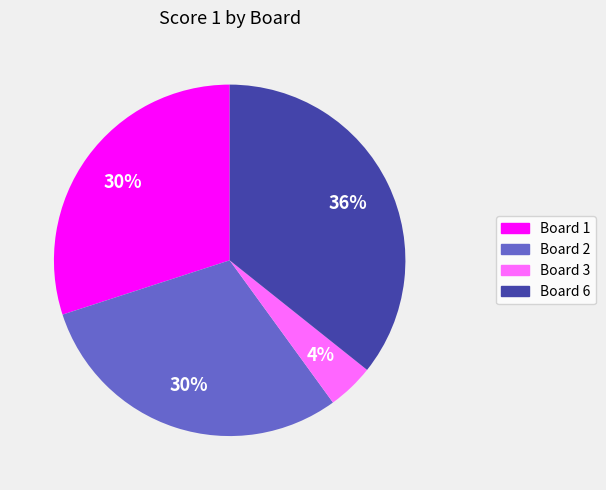

To the nearest percent, what is the average slice percentage?

25%